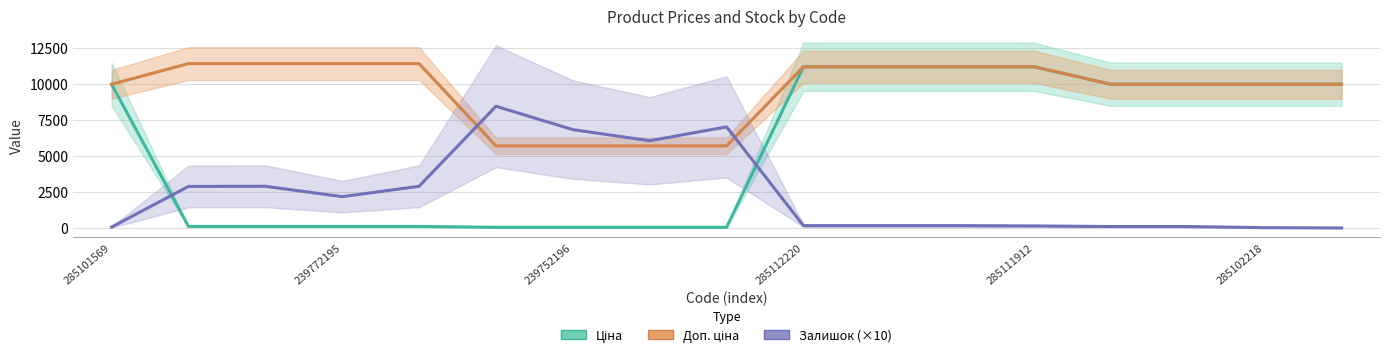

Count the number of categories in the chart.

17